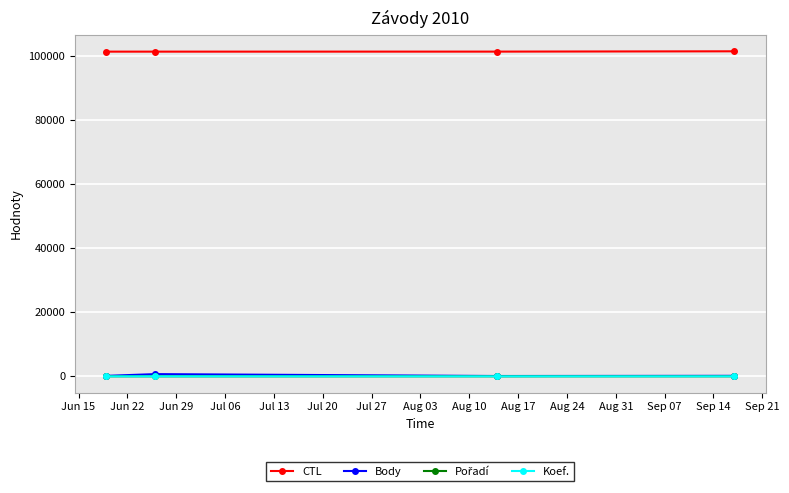

What is the minimum value shown in the chart?

1